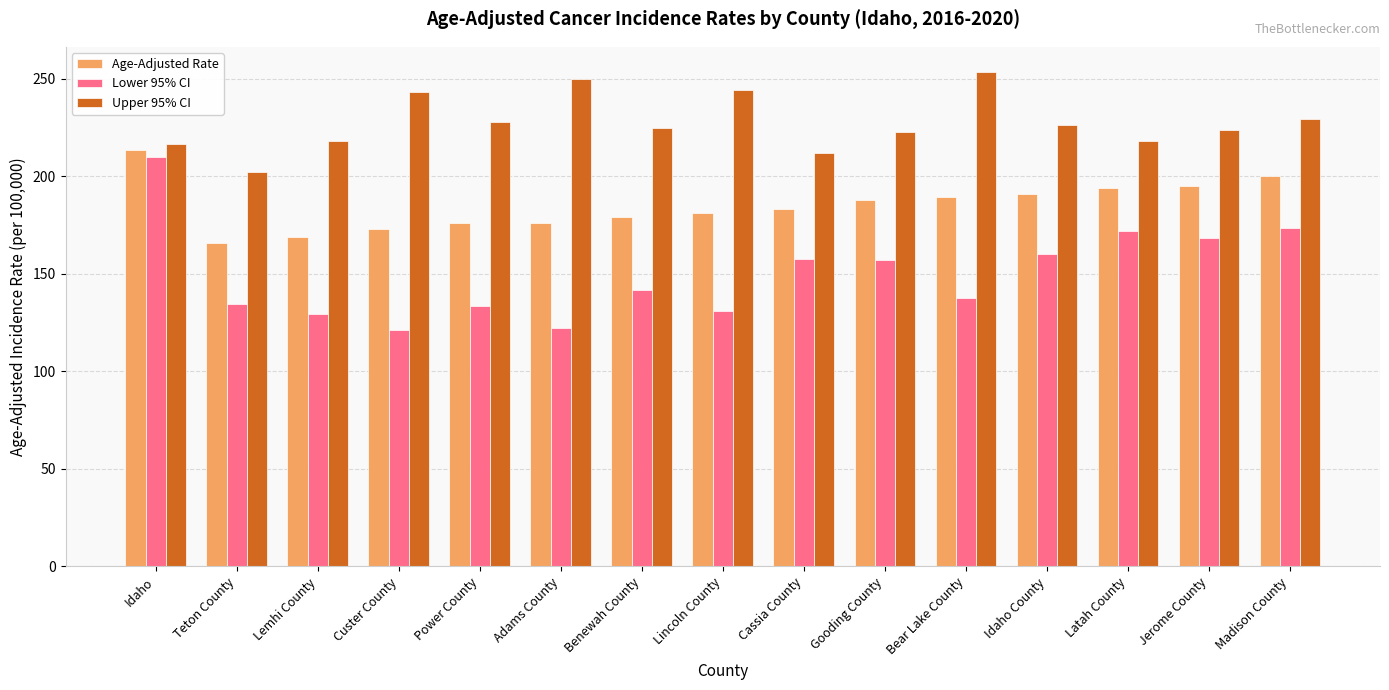

How many bars are there in total?

45